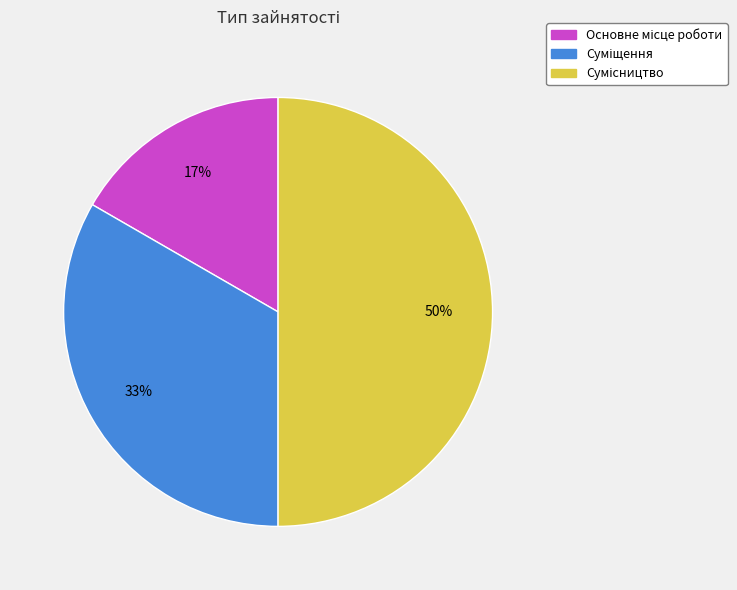

To the nearest percent, what is the difference between the largest and smallest slice percentages?

33%